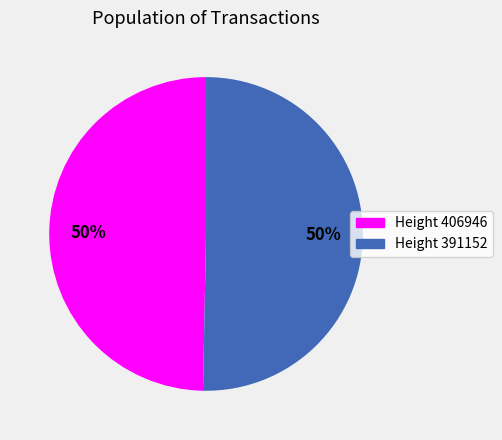

To the nearest percent, what percentage of the pie is Height 391152?

50%